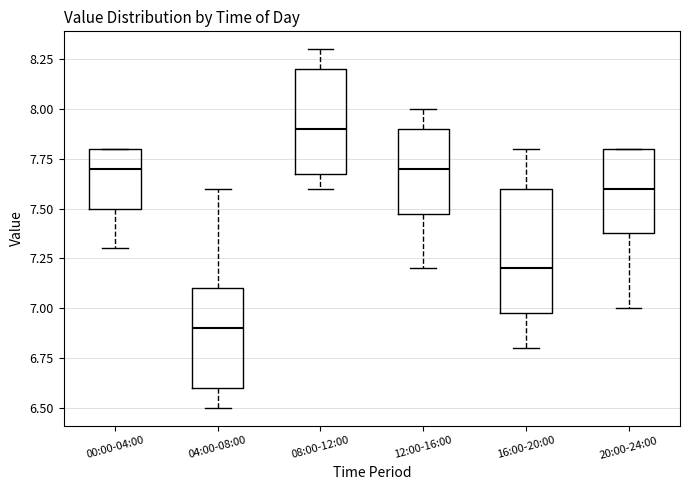

Which box's median line is the lowest?

04:00-08:00